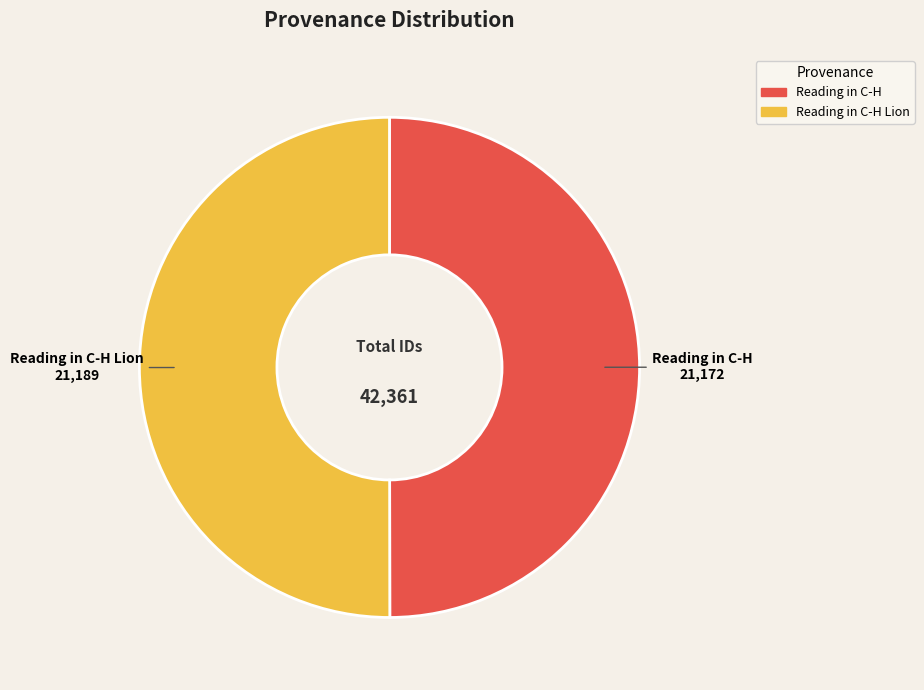

True or false: Reading in C-H accounts for 43% of the total.

False